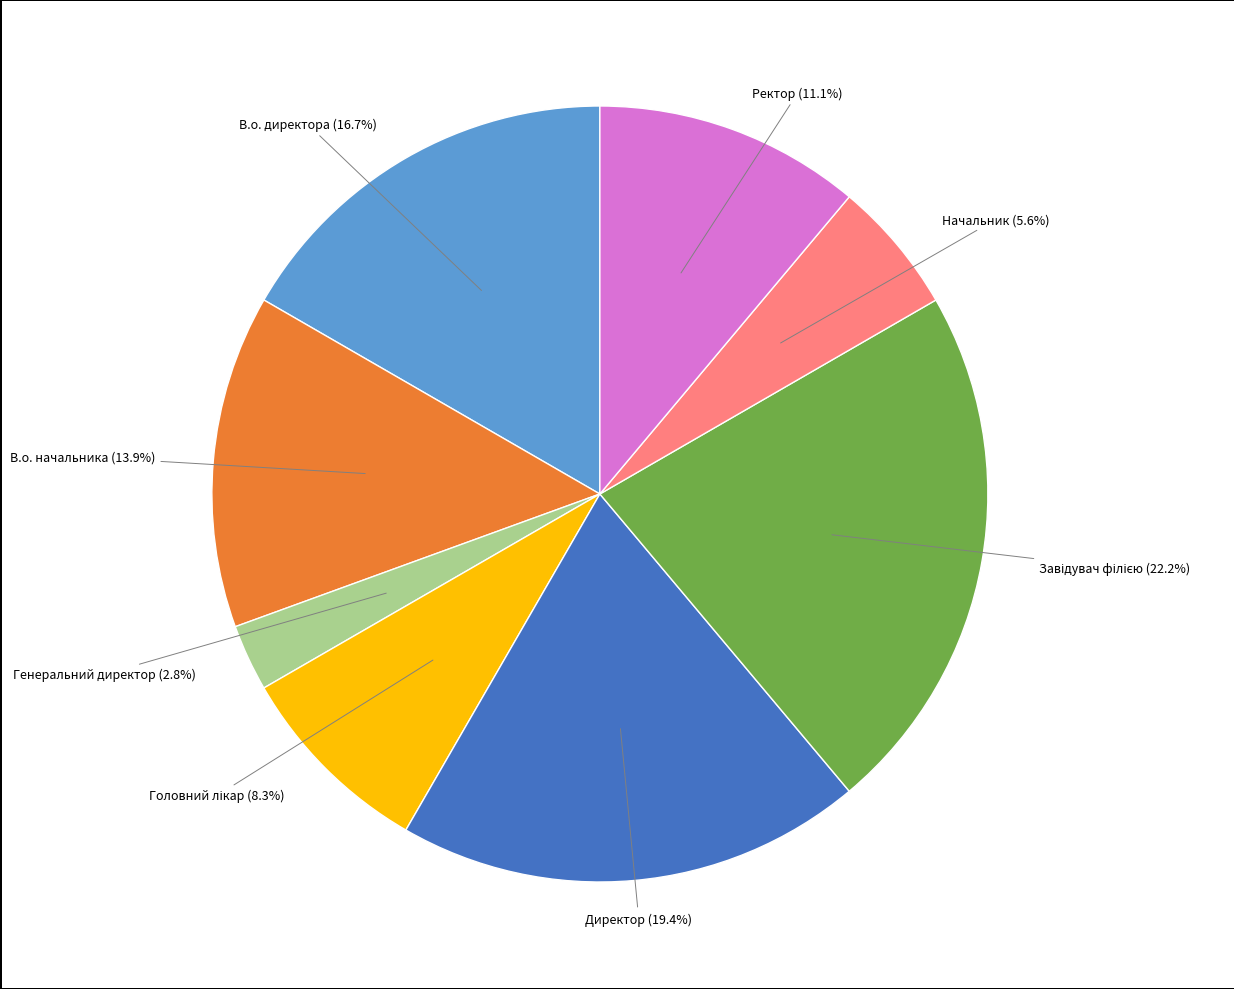

Does Начальник account for over 50% of the chart?

No